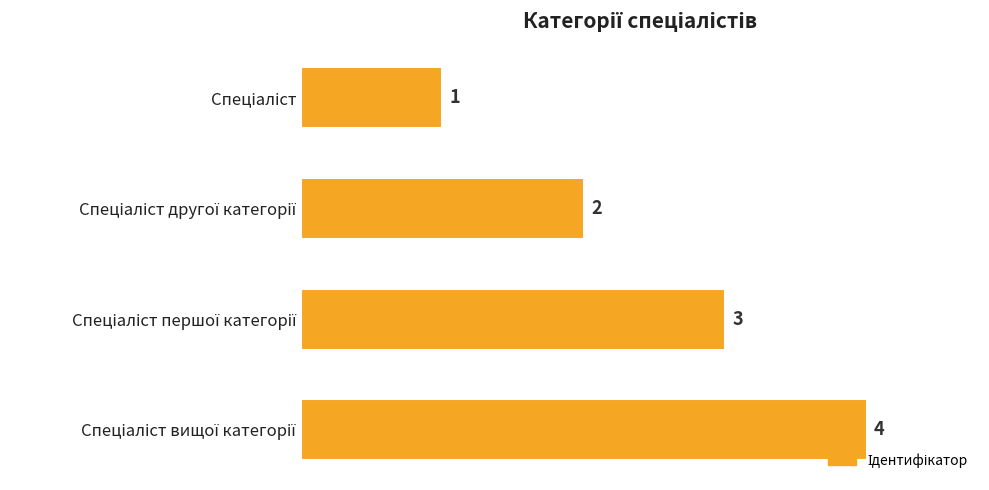

What is the difference between the maximum and minimum values?

3